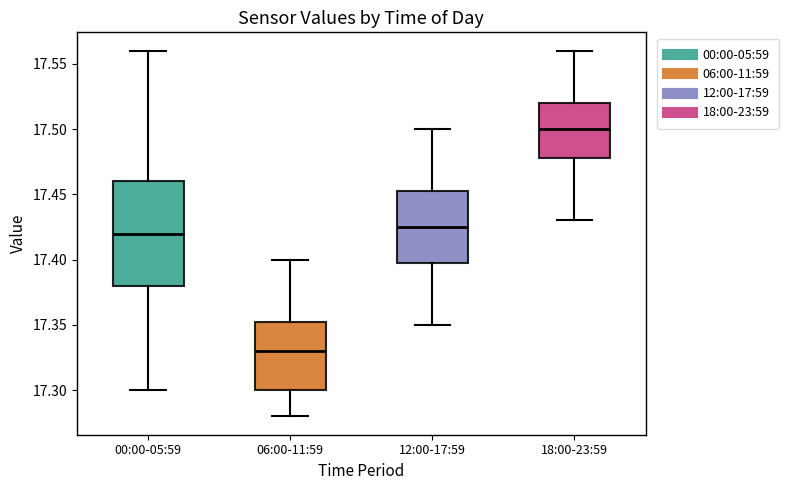

Reading left to right, transcribe this box plot: for each box, give where its median line is, the range the box spans, and where its two whiskers end, as read against the y-axis. The values are not printed on the chart, so give them approximately, as read against the axis.

00:00-05:59: median 17.420, box 17.380 to 17.460, whiskers 17.300 to 17.560
06:00-11:59: median 17.330, box 17.300 to 17.355, whiskers 17.280 to 17.400
12:00-17:59: median 17.425, box 17.400 to 17.455, whiskers 17.350 to 17.500
18:00-23:59: median 17.500, box 17.480 to 17.520, whiskers 17.430 to 17.560